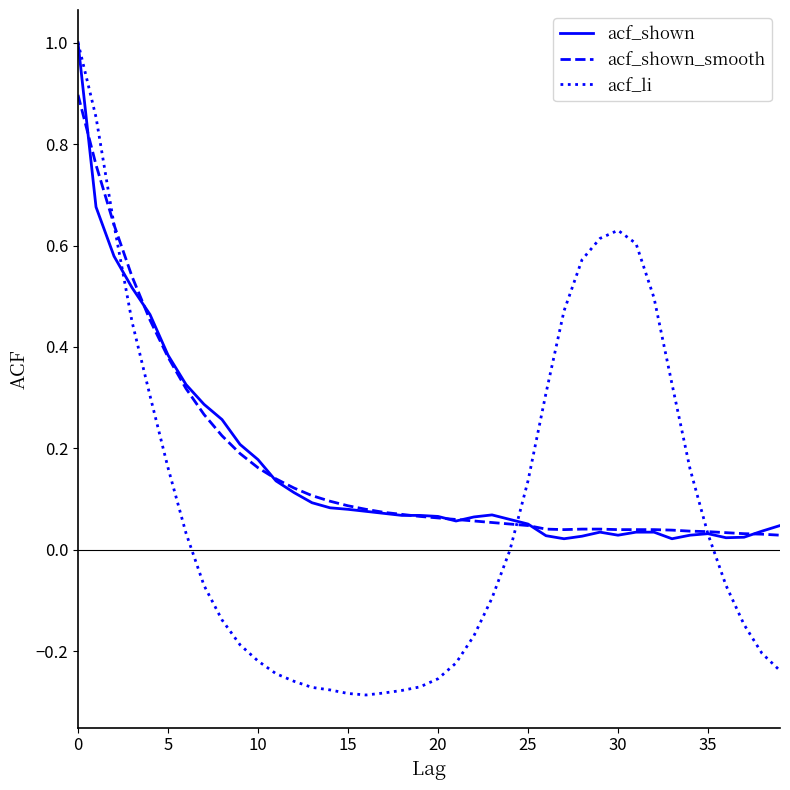

What is the maximum value shown in the chart?

1.0